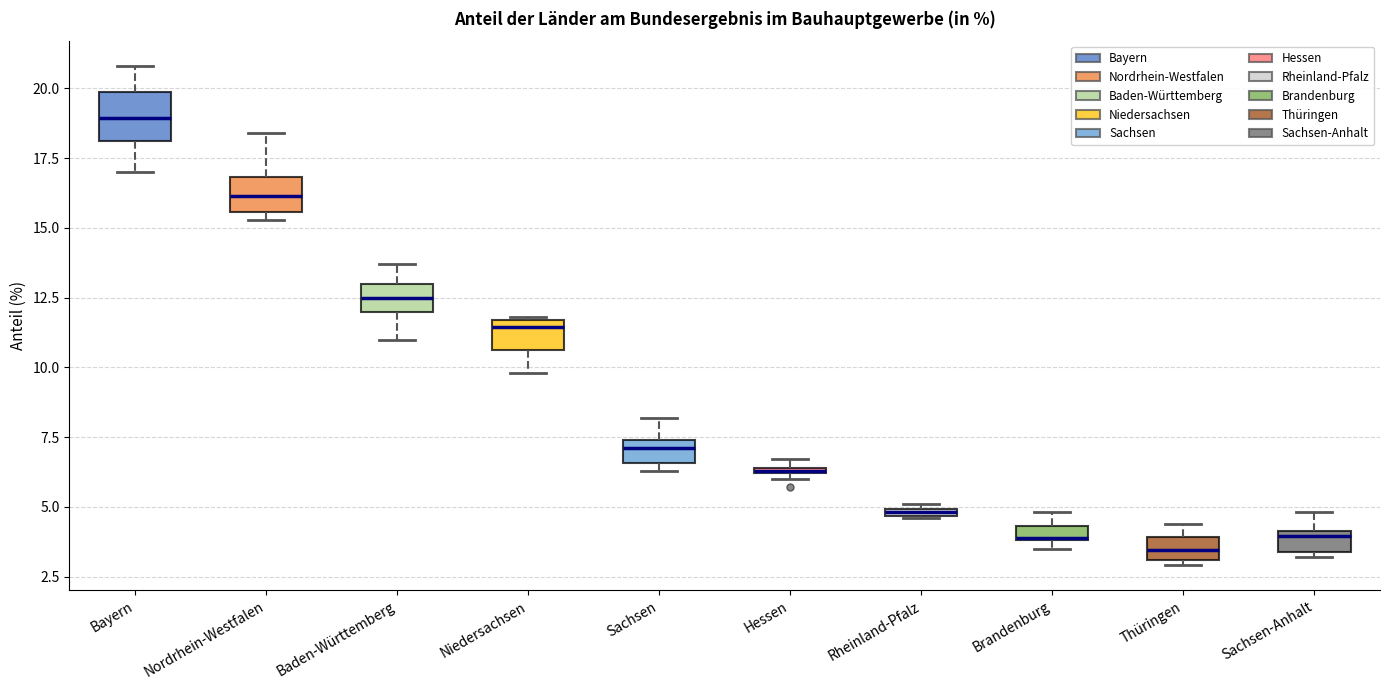

Where does the upper whisker of the box for Sachsen end on the y-axis? The values are not printed on the chart, so give them approximately, as read against the axis.

8.0